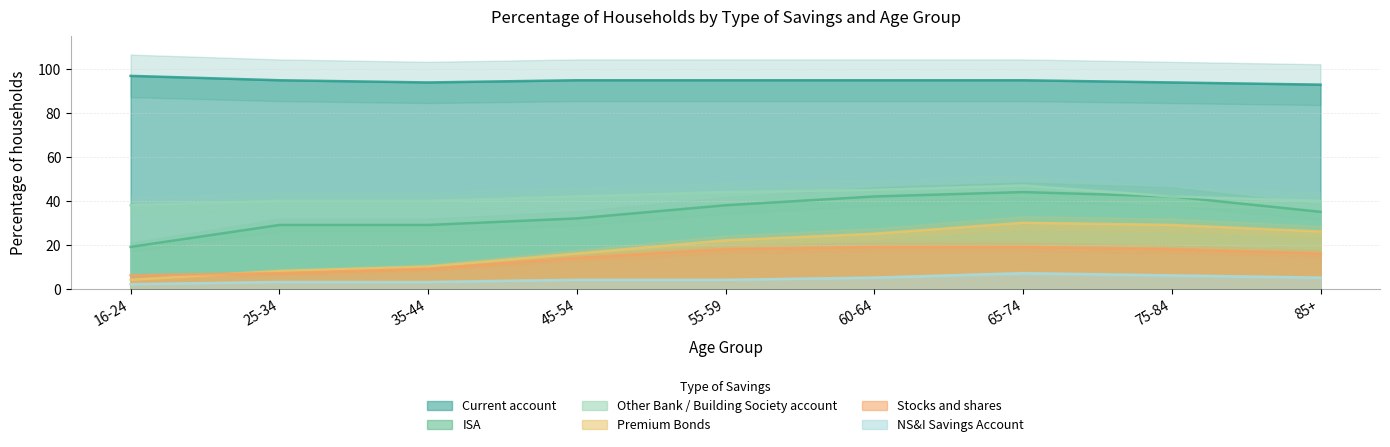

What is the difference between the Stocks and shares values at 85+ and 25-34?

9